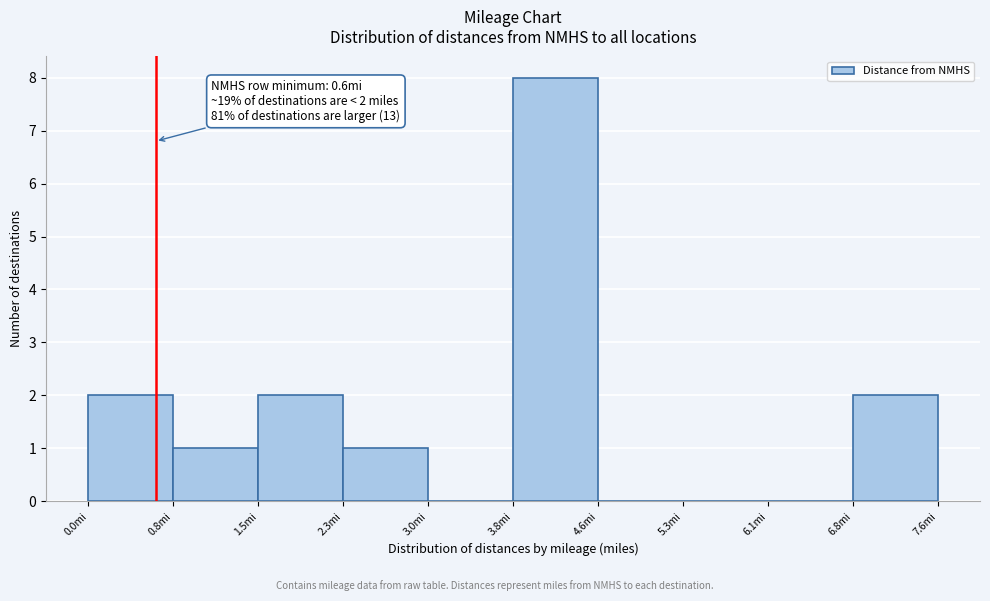

Over which range of the x-axis is the bar tallest?

3.80 to 4.56